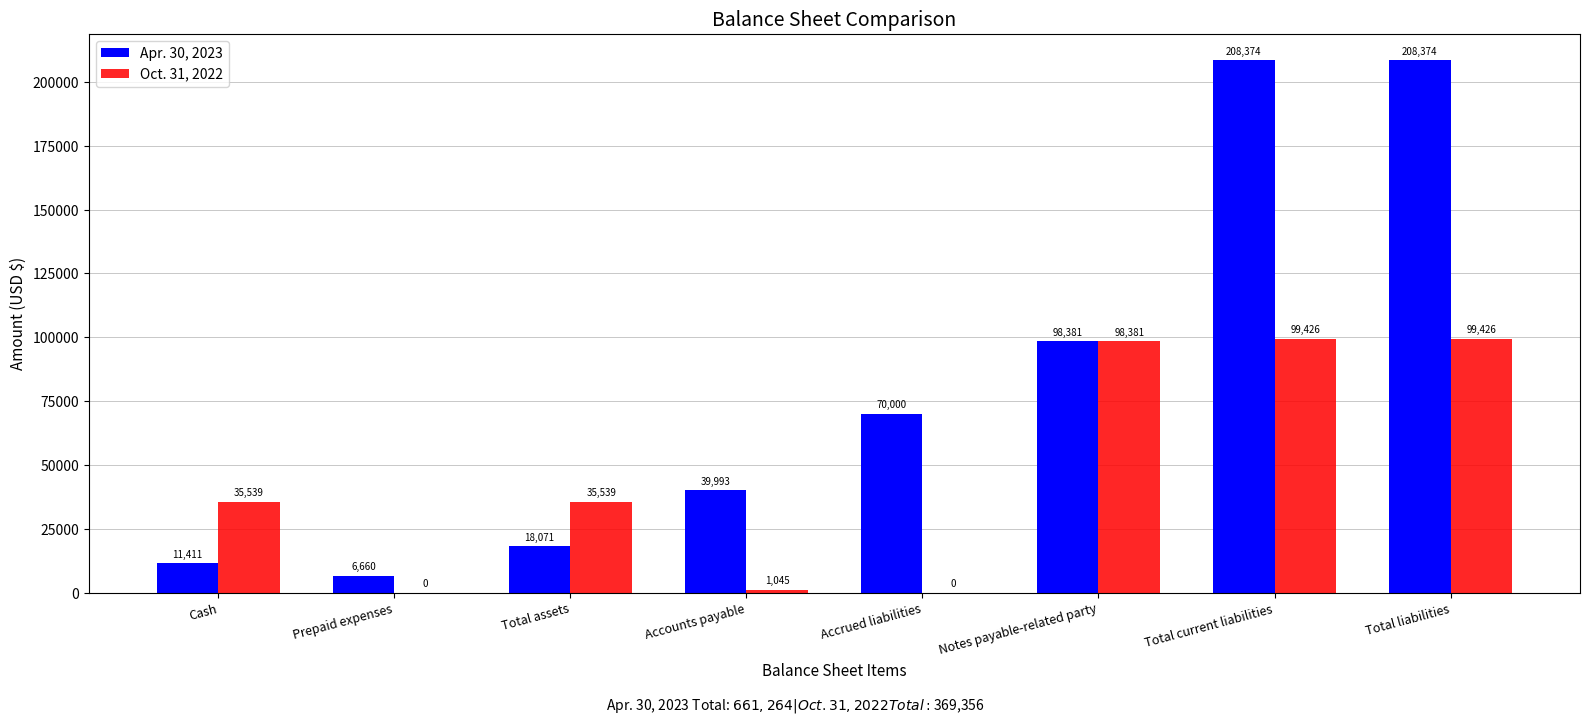

What is the difference between the Apr. 30, 2023 values at Prepaid expenses and Total liabilities?

201714